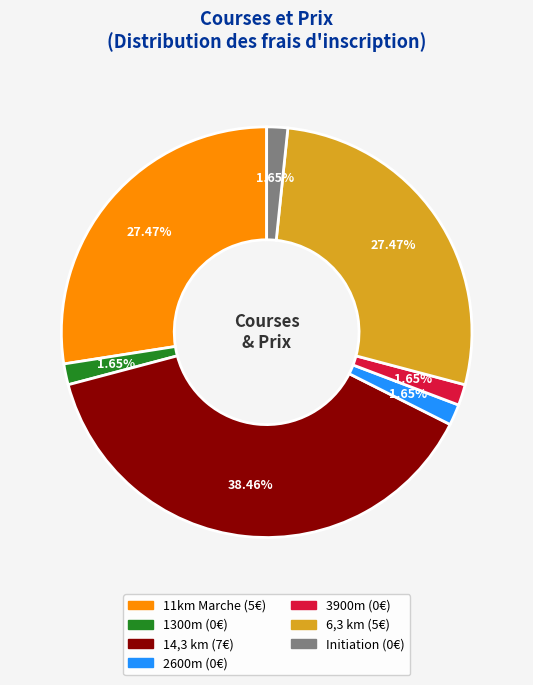

How many segments does this pie chart have?

7